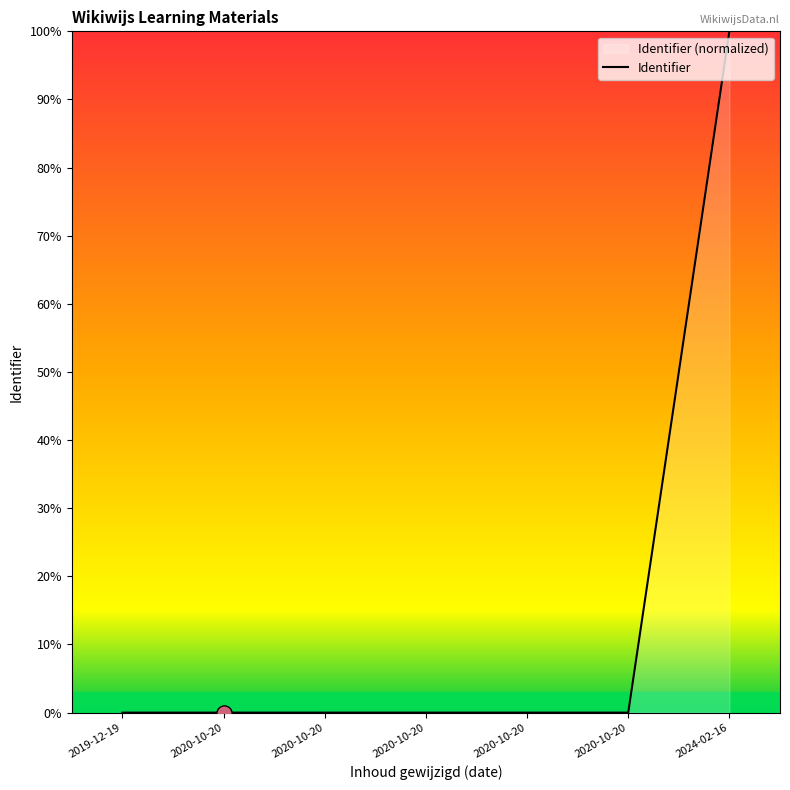

Which has a higher value, 2020-10-20 or 2019-12-19?

2019-12-19